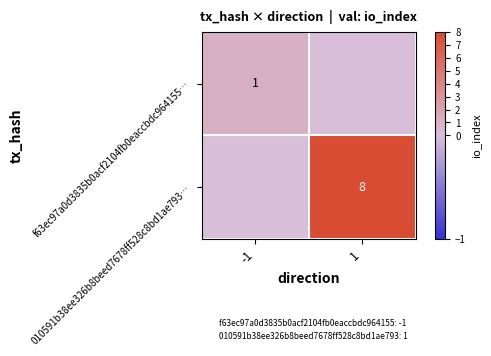

At how many categories does at least one series exceed 7?

1